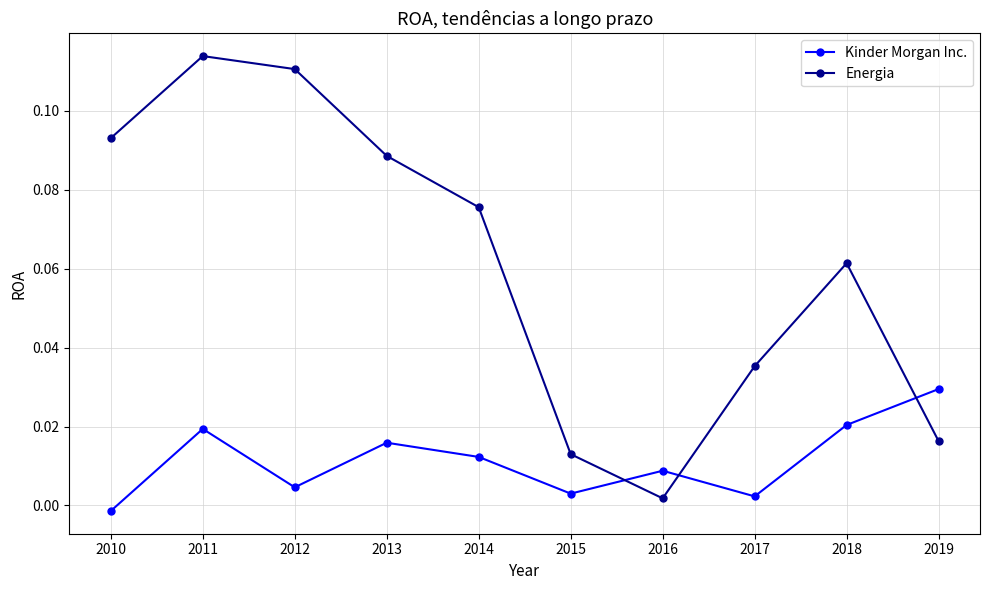

True or false: Kinder Morgan Inc. has more than 0 interior local peaks.

True